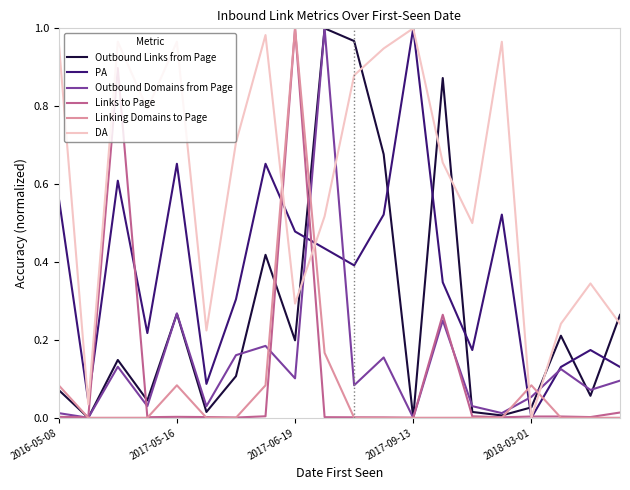

Which series has the largest total across all categories?

DA